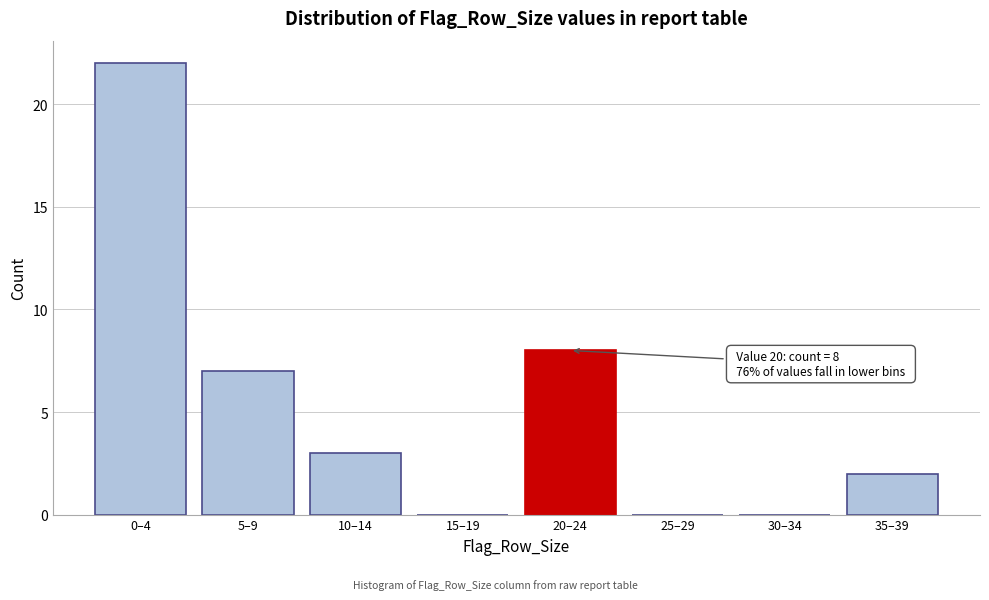

Reading right to left, list all the values displayed in this chart.

35–39=2	30–34=0	25–29=0	20–24=8	15–19=0	10–14=3	5–9=7	0–4=22